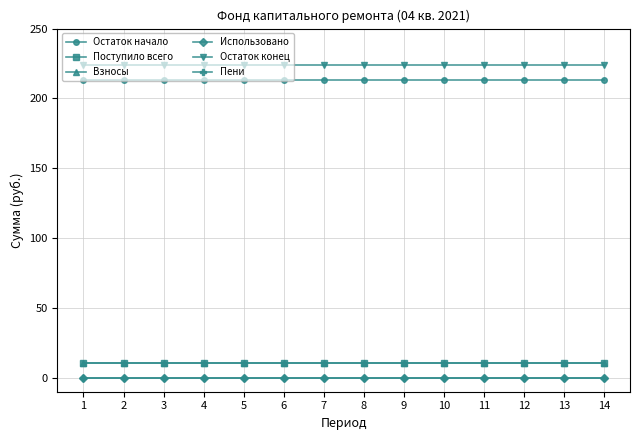

How many data points does each series have?

14